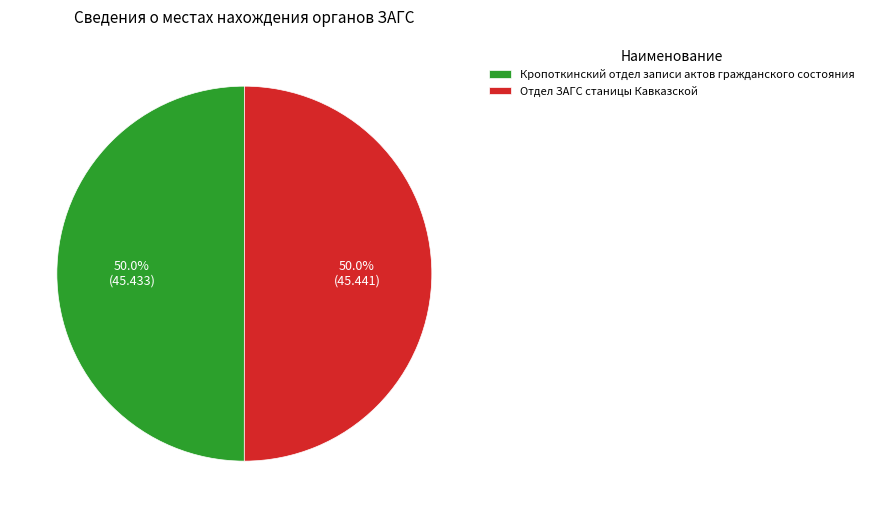

To the nearest percent, what is the average slice percentage?

50%